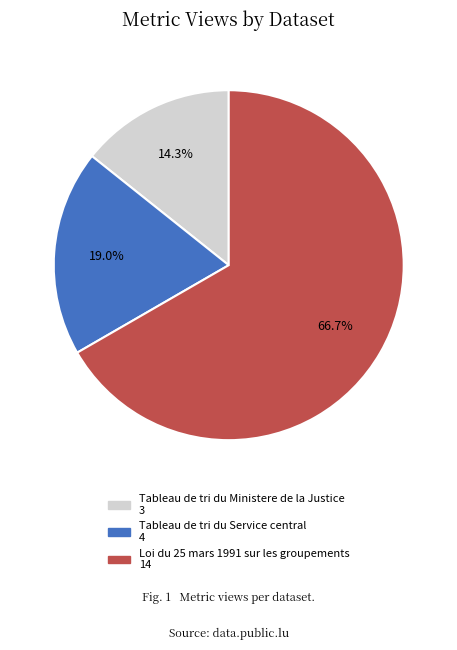

How many slices are in this pie chart?

3